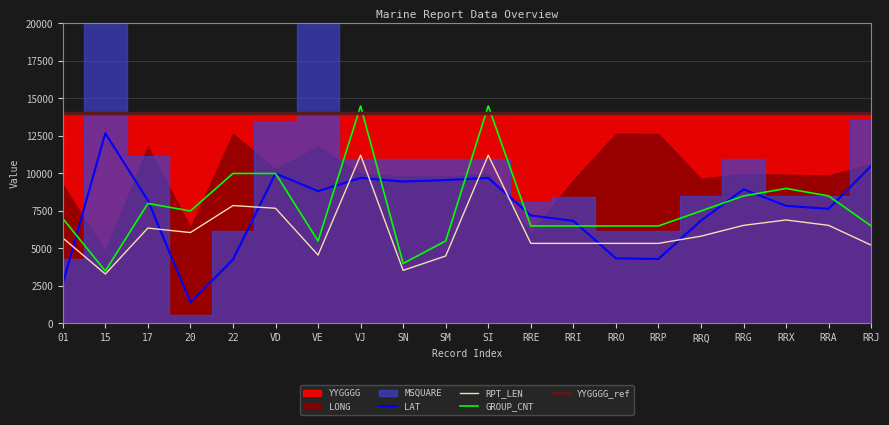

What is the value of the LAT point at the 10th from the left?

9560.0